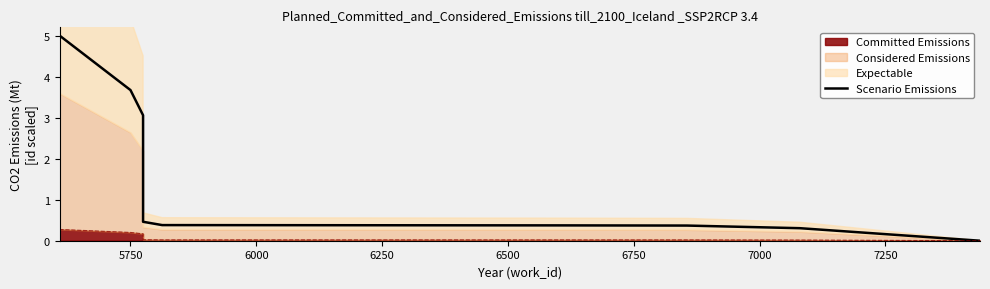

The value at 7000 is 0.3. True or false?

False